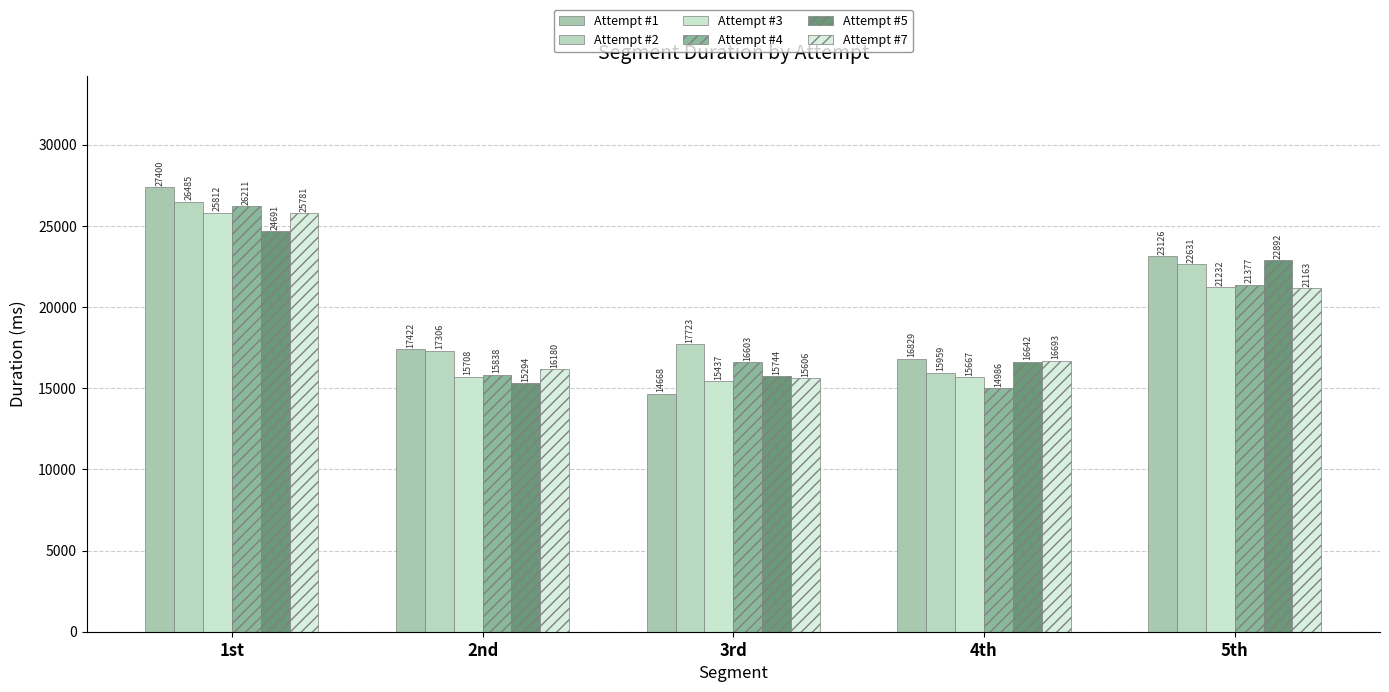

The value of Attempt #1 at 2nd is 26970. True or false?

False